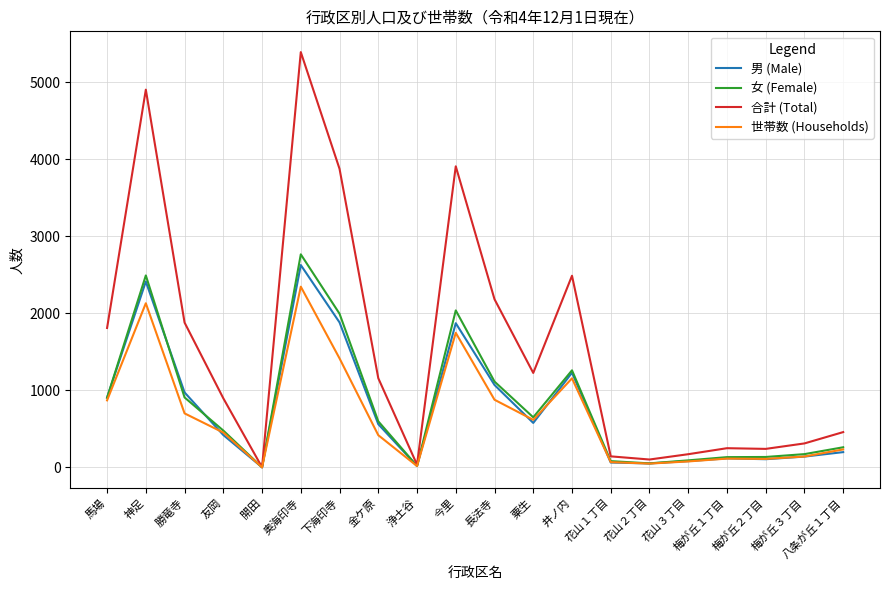

How many distinct data groups are displayed?

4